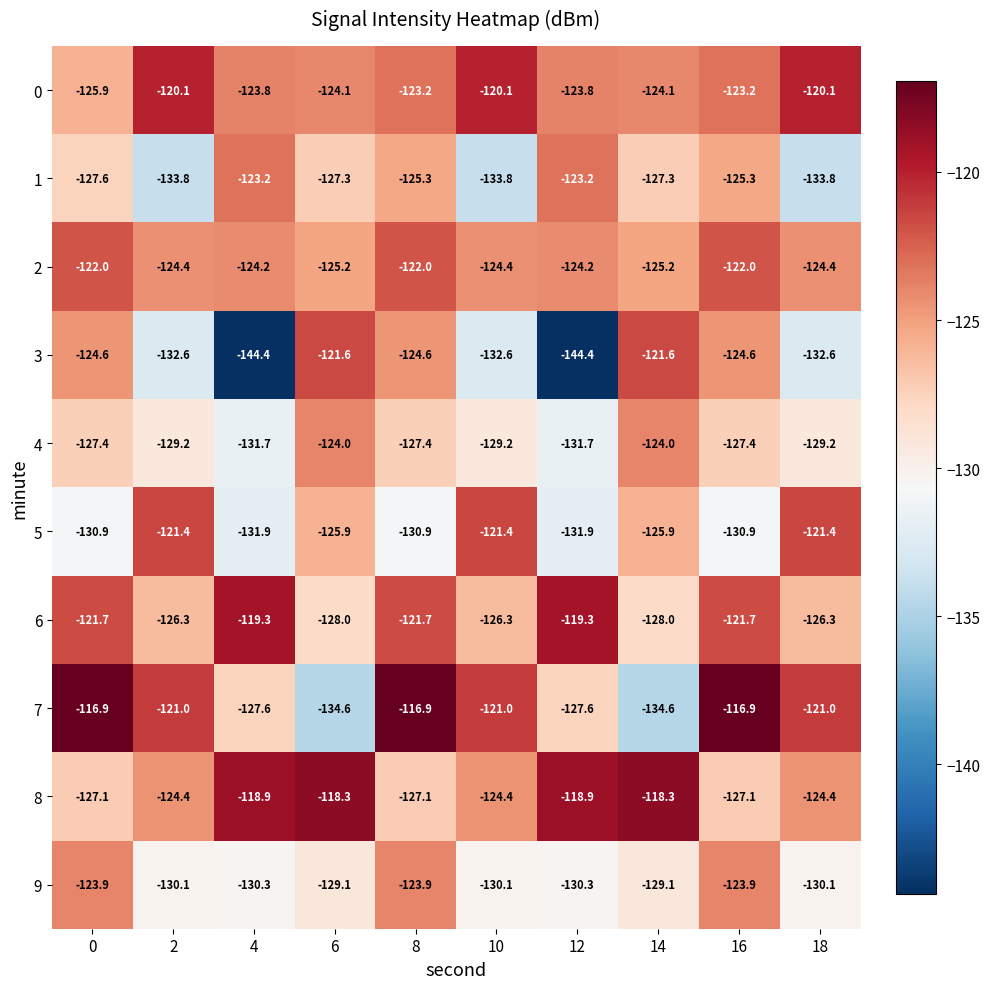

What is the spread (max minus min) of values at 4?

25.5